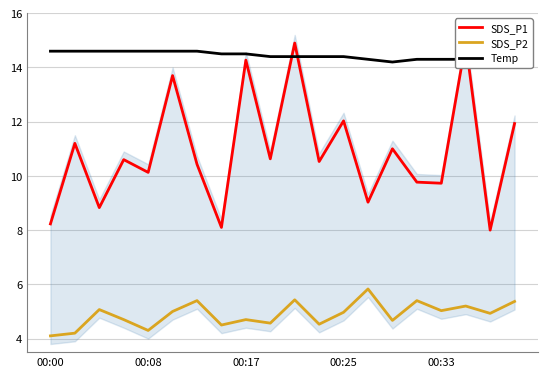

Does the chart have visible grid lines?

Yes